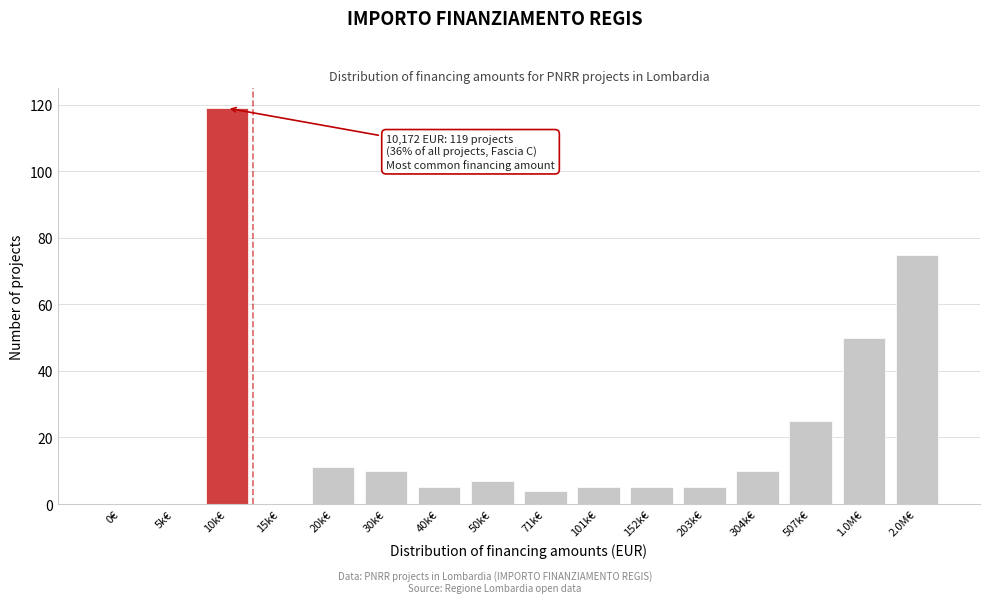

Reading left to right, what are all the values shown in this chart?

0€=0	5k€=0	10k€=119	15k€=0	20k€=11	30k€=10	40k€=5	50k€=7	71k€=4	101k€=5	152k€=5	203k€=5	304k€=10	507k€=25	1.0M€=50	2.0M€=75